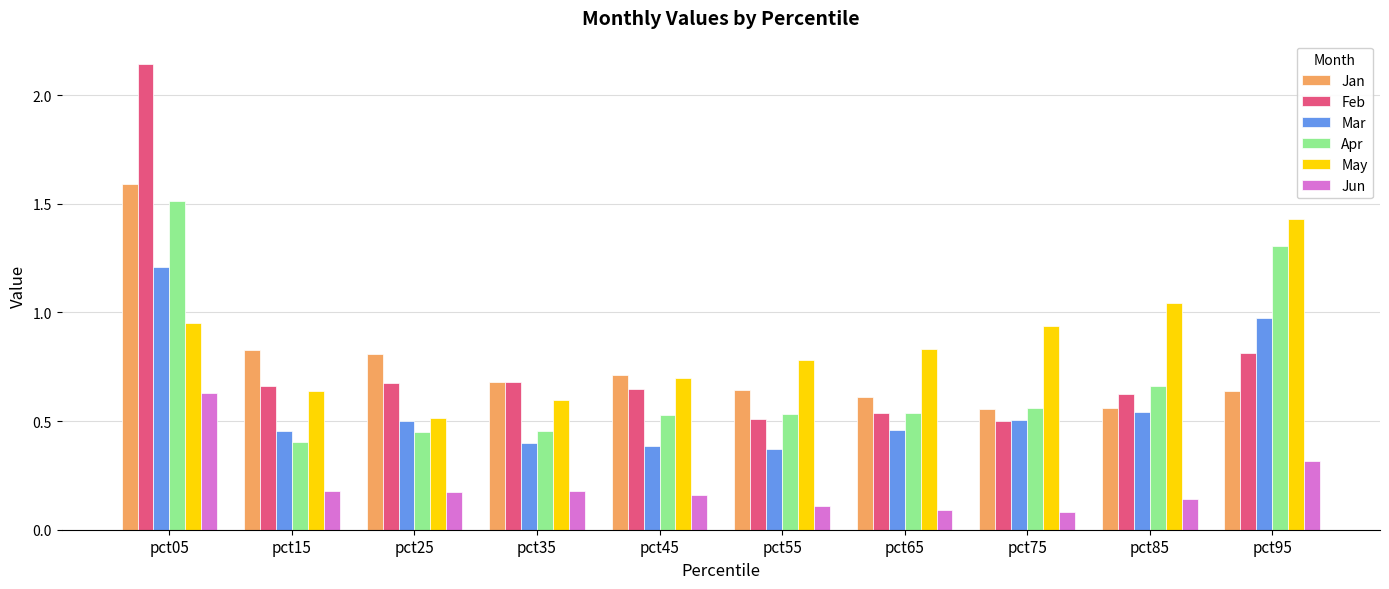

At which category does the chart reach its peak across all series?

pct05